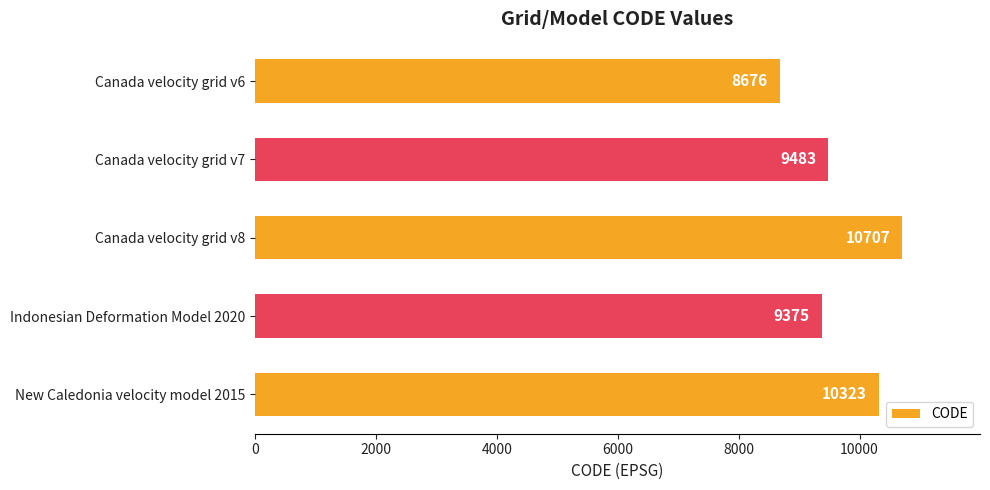

What is the average value?

9713